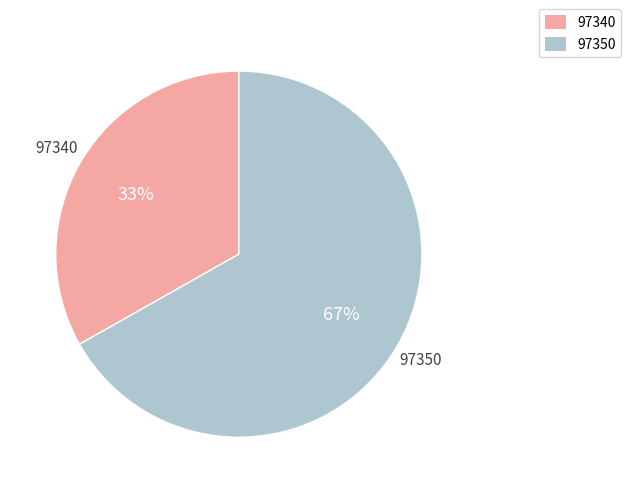

To the nearest percent, what is the difference between the largest and smallest slice percentages?

34%